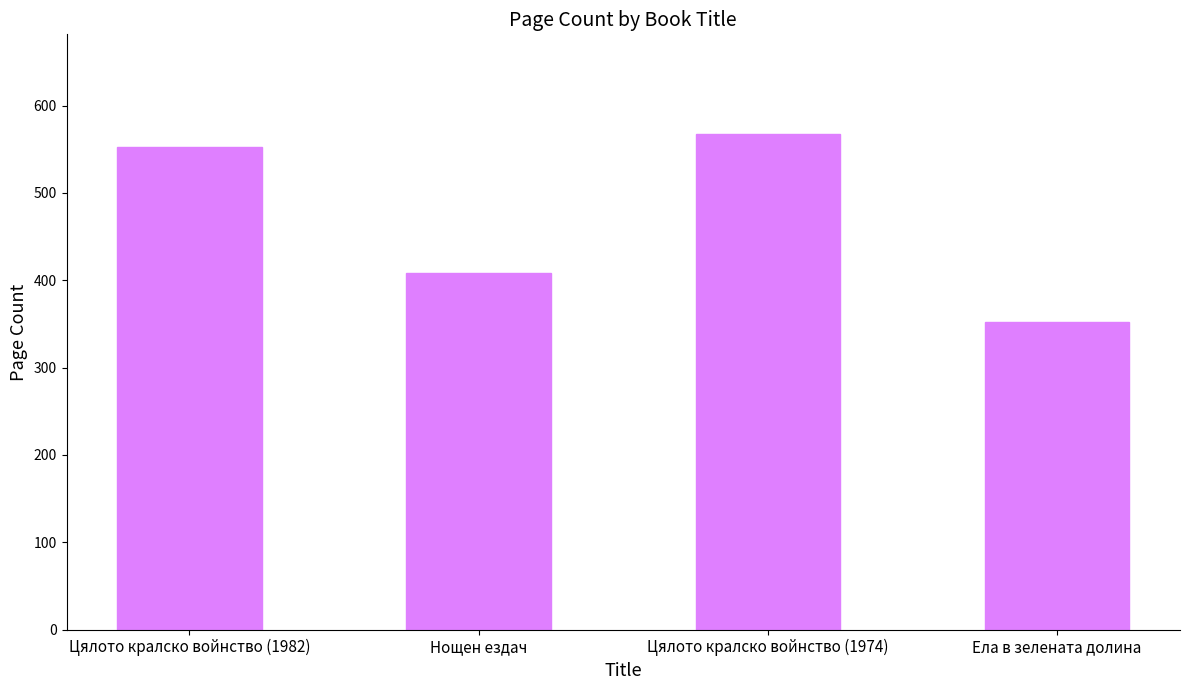

Rank the categories by value from lowest to highest.

Ела в зелената долина, Нощен ездач, Цялото кралско войнство (1982), Цялото кралско войнство (1974)